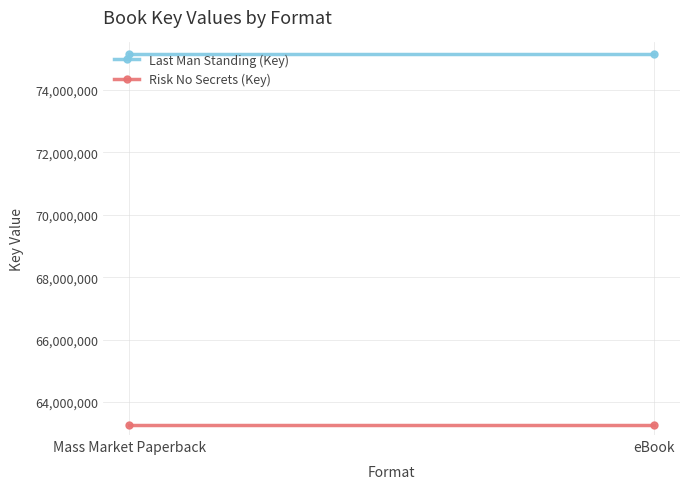

How many series are shown in this chart?

2